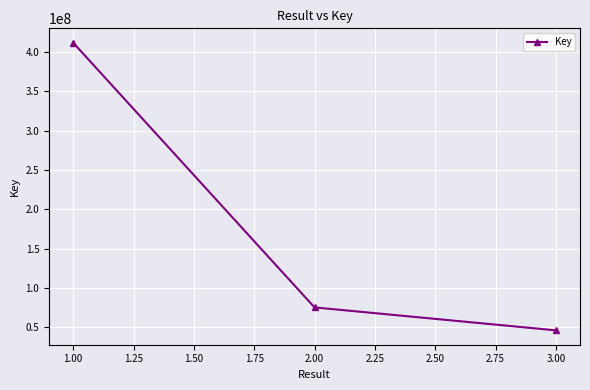

List the labels in order of value, smallest first.

3.00, 2.00, 1.00